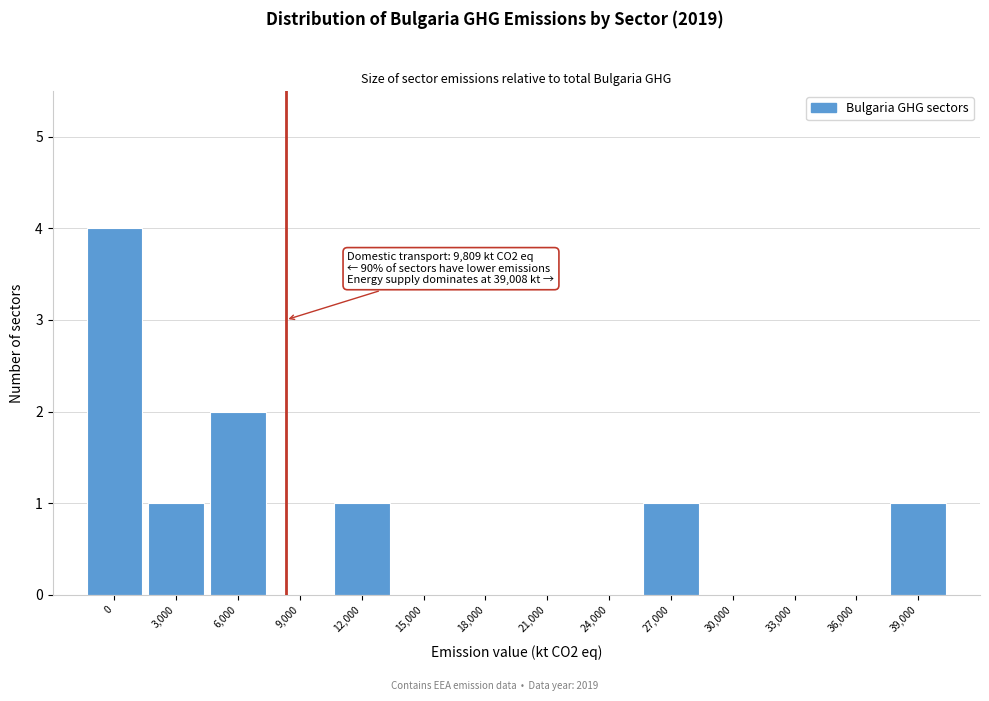

Reading right to left, extract all data points from this chart.

39,000=1	36,000=0	33,000=0	30,000=0	27,000=1	24,000=0	21,000=0	18,000=0	15,000=0	12,000=1	9,000=0	6,000=2	3,000=1	0=4